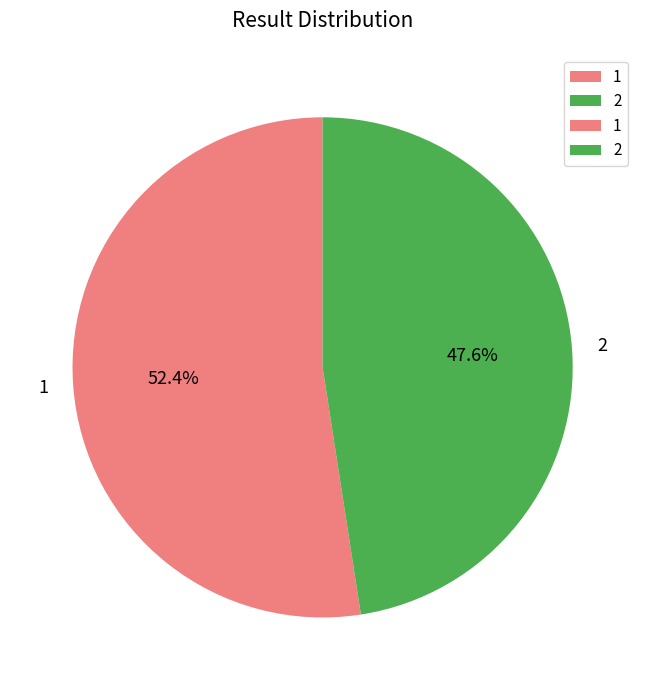

Is it true that 2 is 54% of the pie?

False